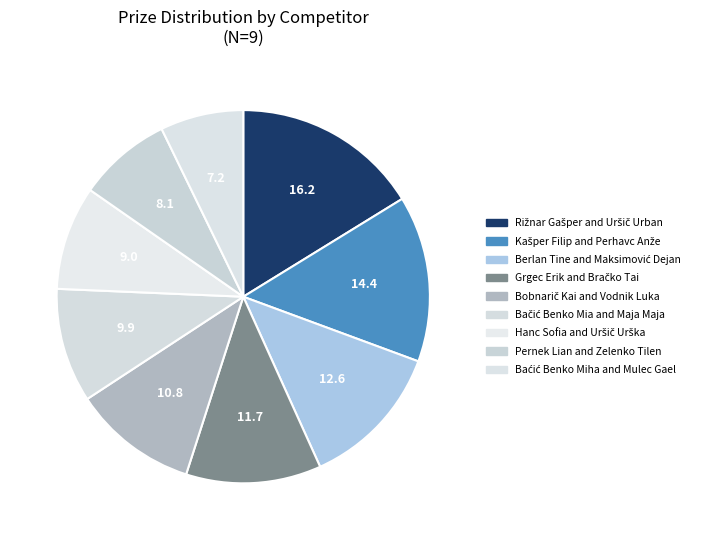

How many segments does this pie chart have?

9